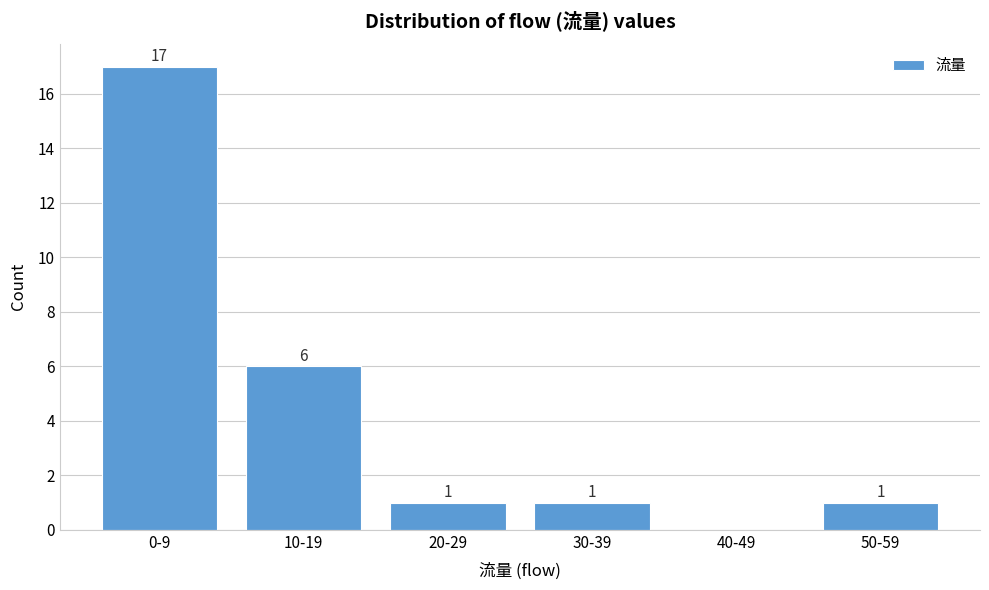

Reading left to right, extract all data points from this chart.

0-9=17	10-19=6	20-29=1	30-39=1	40-49=0	50-59=1